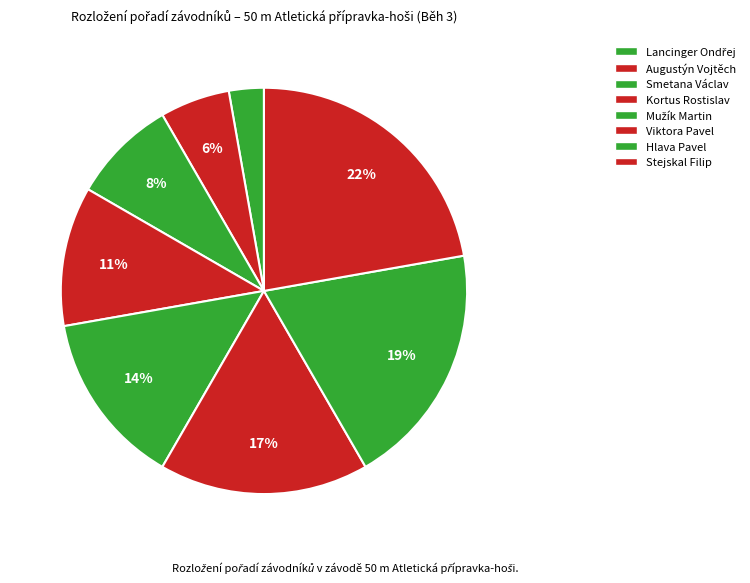

Count the number of slices in the pie.

8